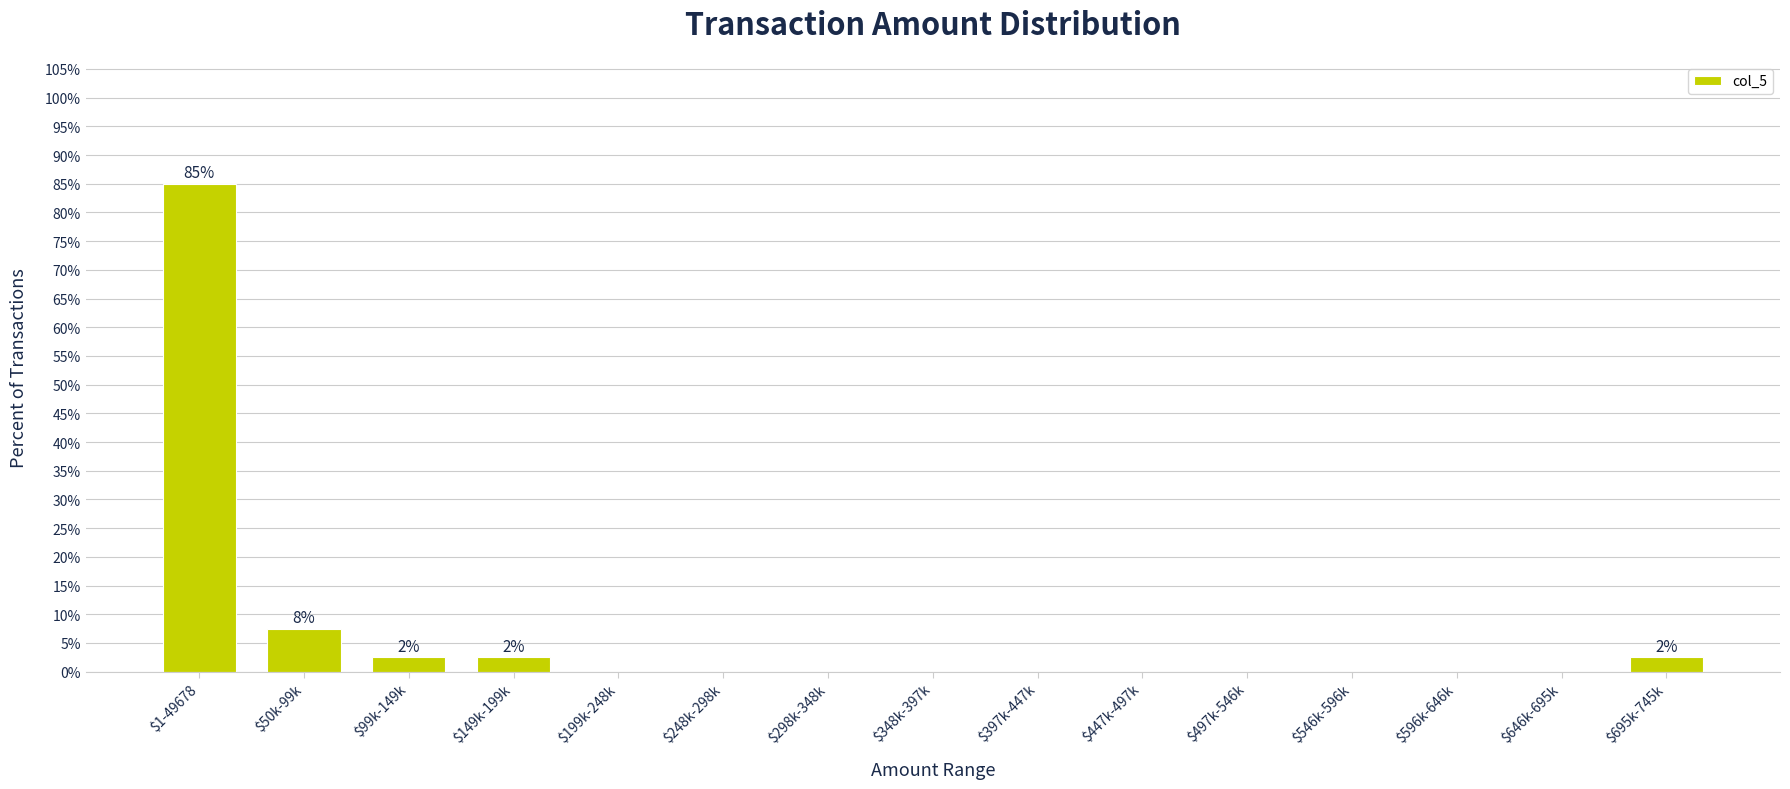

Is it true that the value at $447k-497k is -29.8?

False